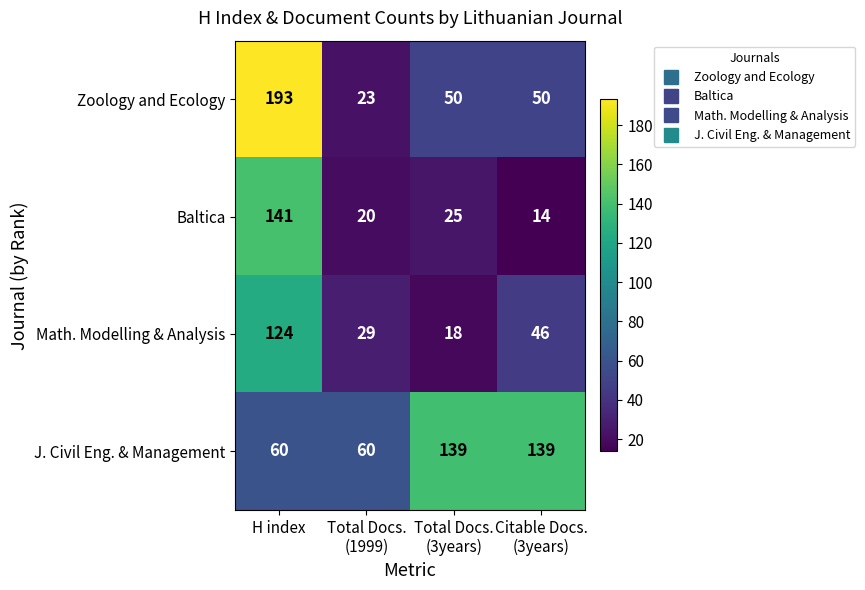

Between H index and Total Docs.
(3years), which series saw the biggest shift?

Zoology and Ecology